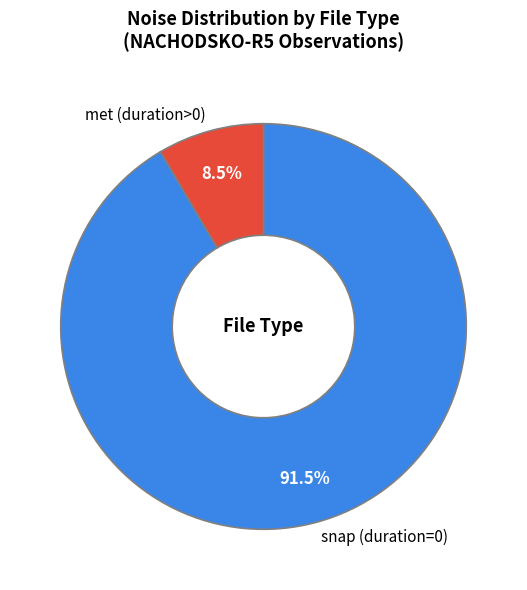

Approximately how many times larger is the value at snap (duration=0) compared to met (duration>0)?

10.8